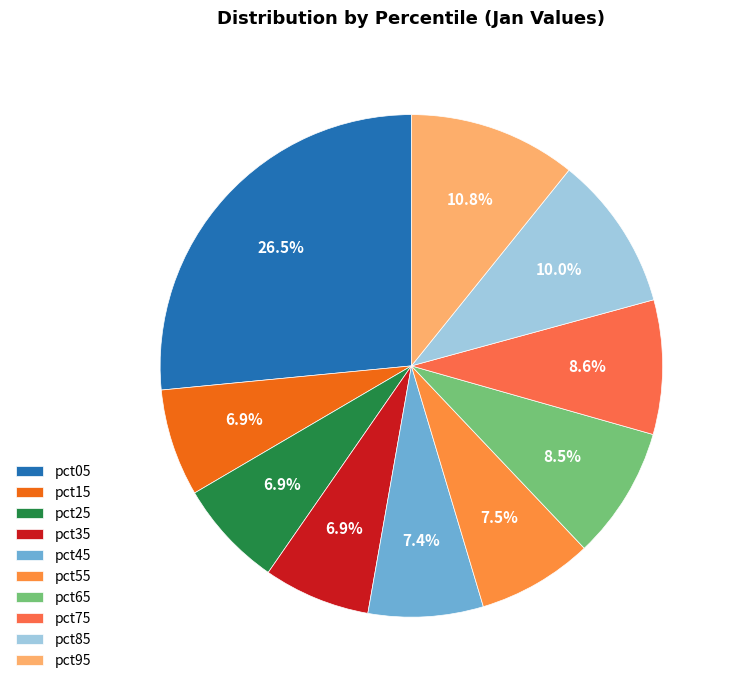

Does any single category account for the majority?

No